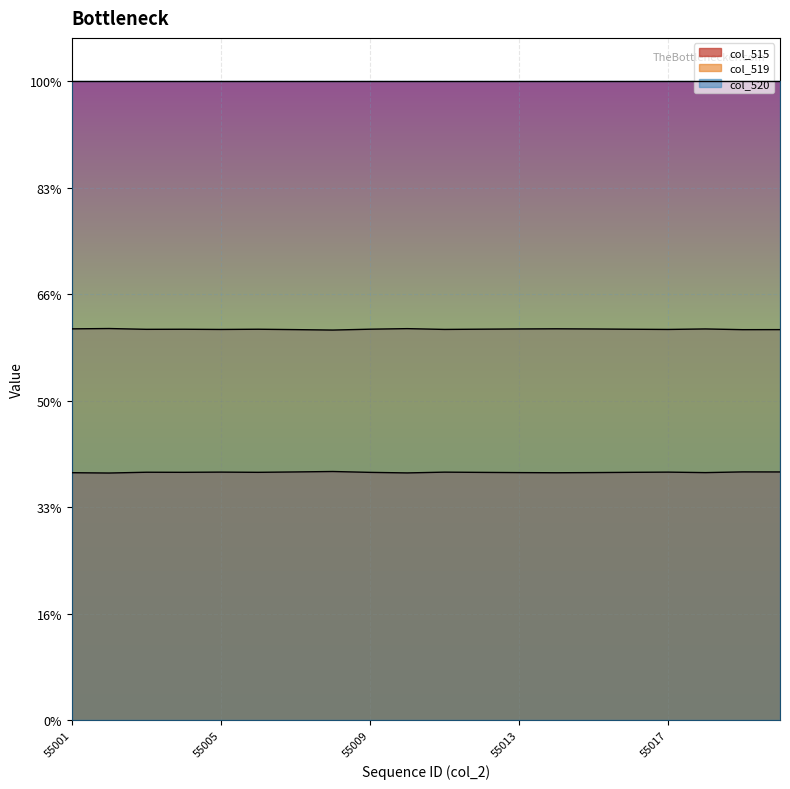

At which label does col_519 reach its peak?

55002